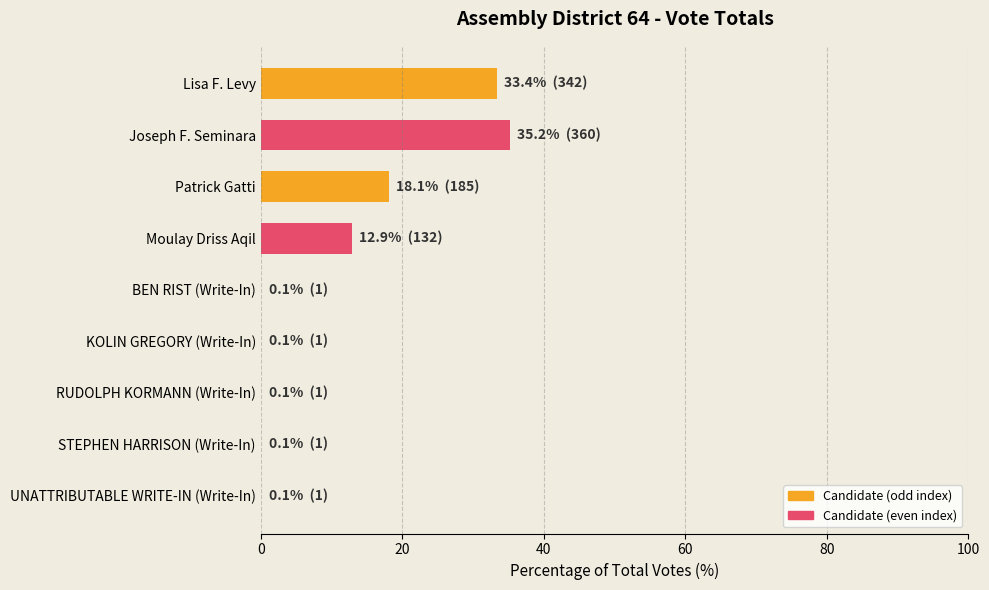

Which has a higher value, STEPHEN HARRISON (Write-In) or Moulay Driss Aqil?

Moulay Driss Aqil